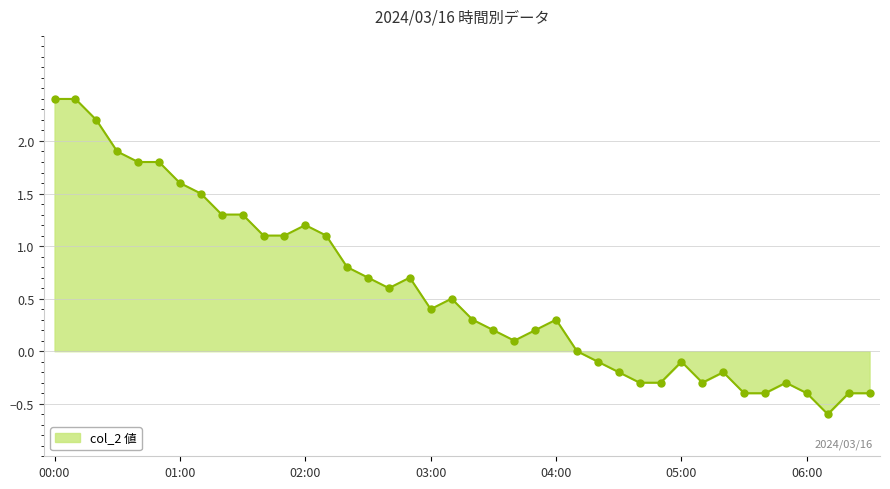

What is the difference between the second highest and minimum values?

3.0